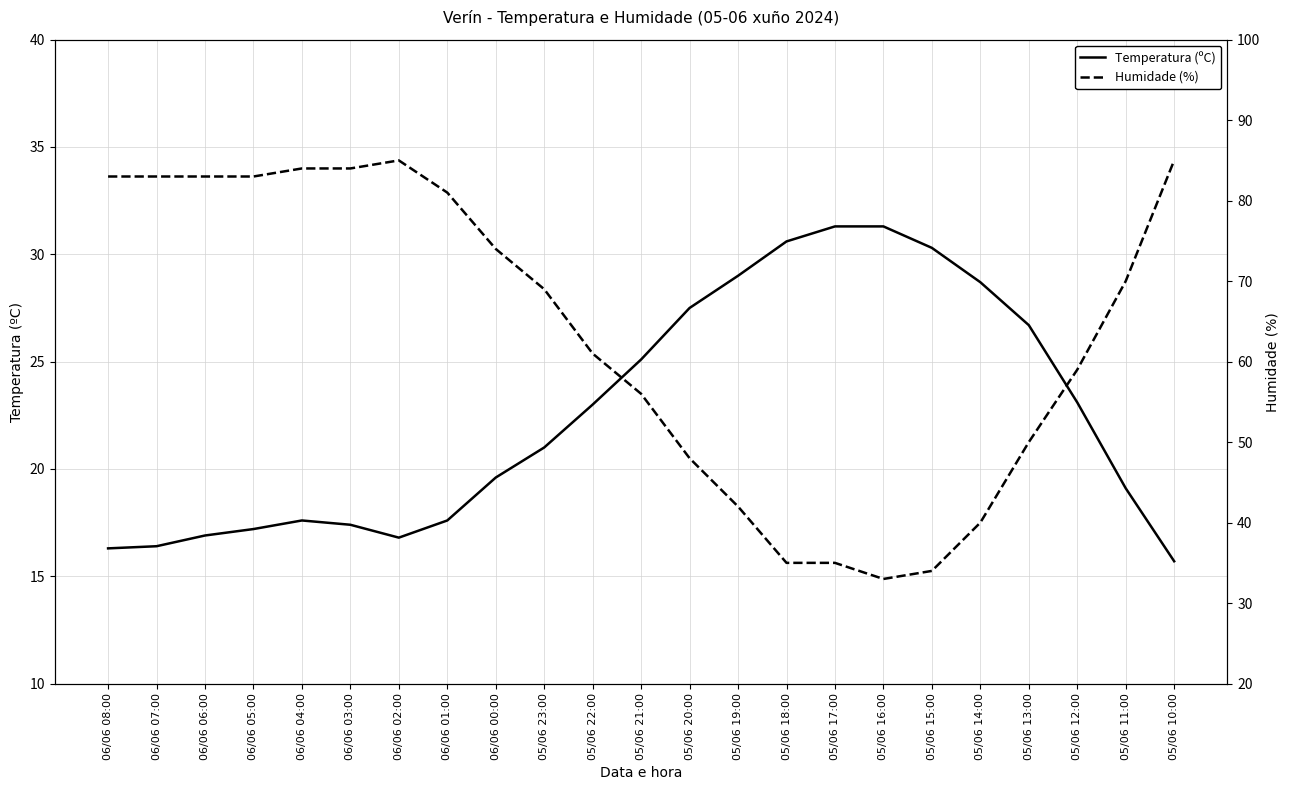

How many lines are shown in the chart?

2